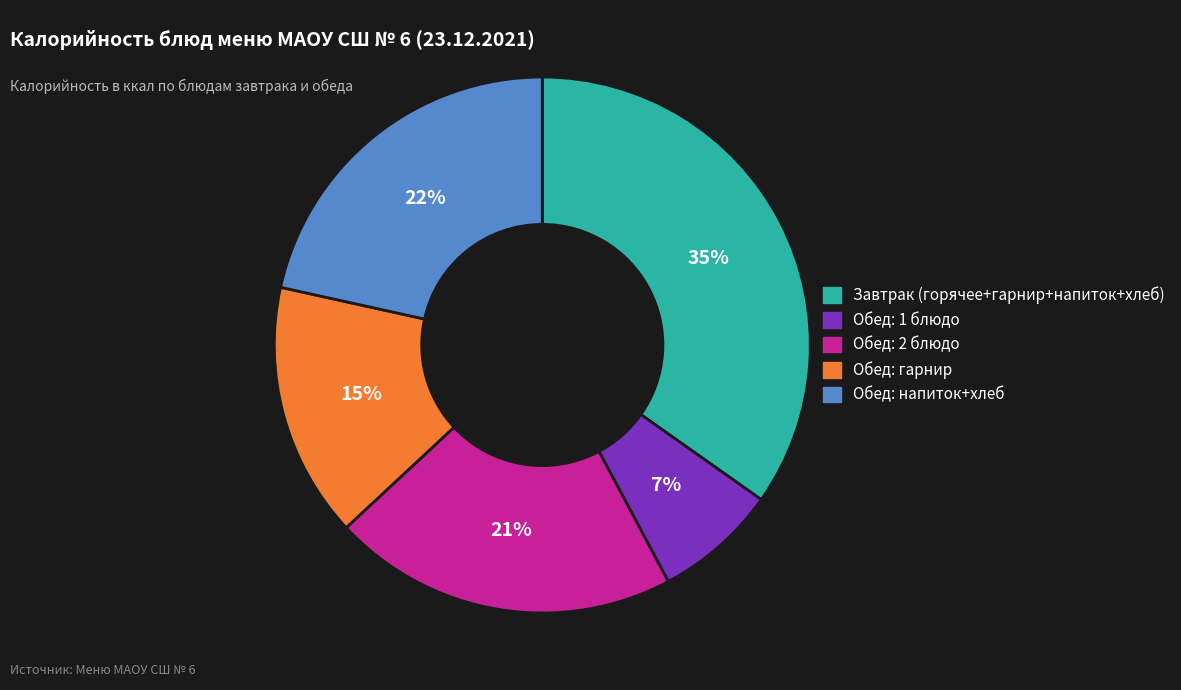

What is the ratio of the value at Обед: 1 блюдо to the value at Обед: напиток+хлеб?

0.3